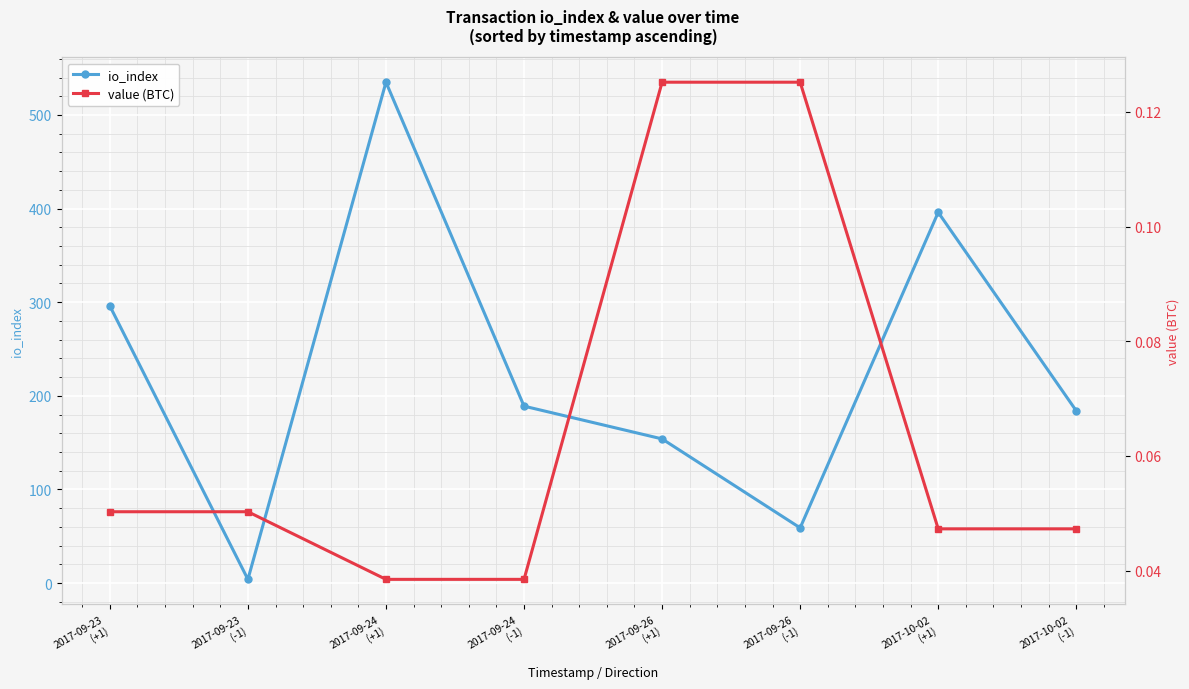

True or false: value (BTC) and io_index intersect in this chart.

False